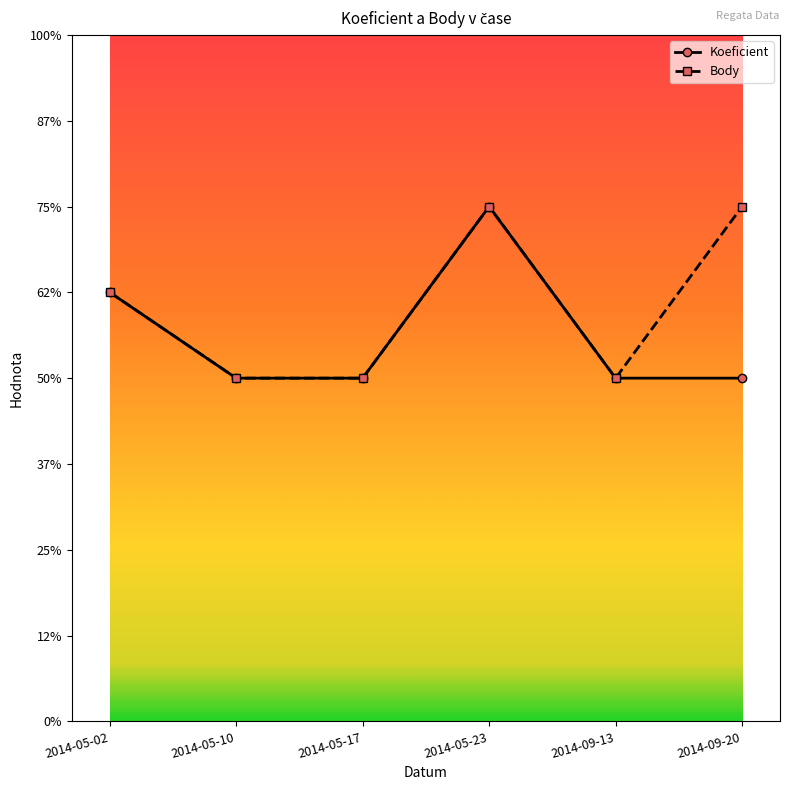

Which series has the widest spread of values?

Koeficient